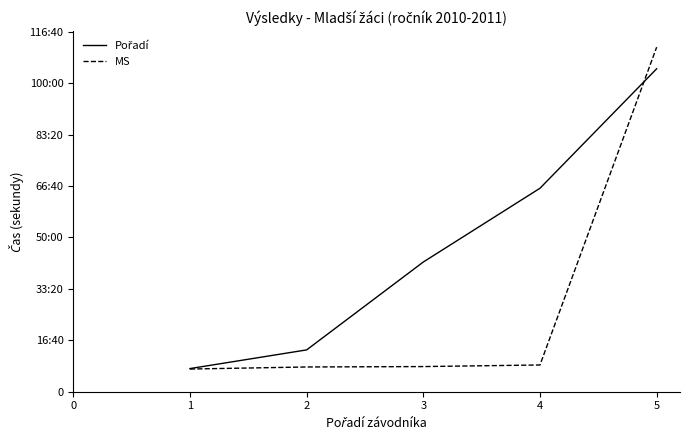

What is the sum of all Pořadí values?

14020